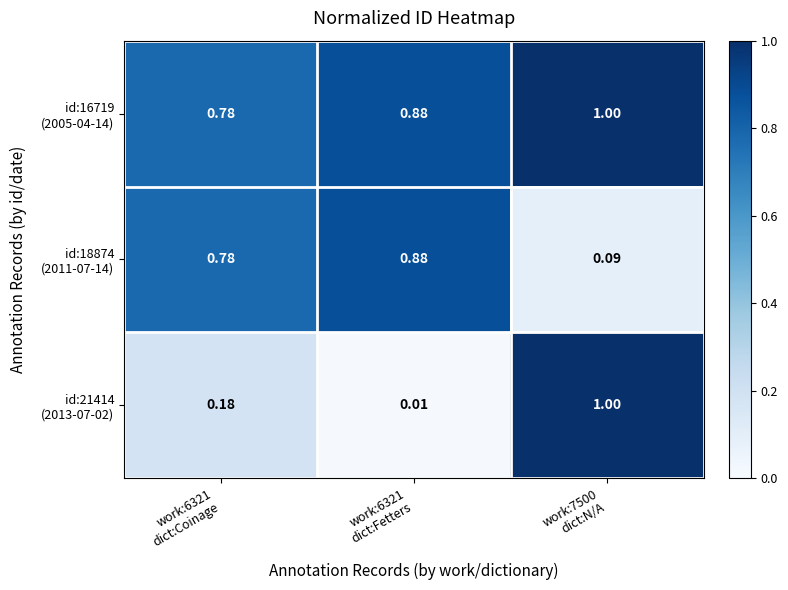

Which category has the lowest value across all series?

work:6321
dict:Fetters